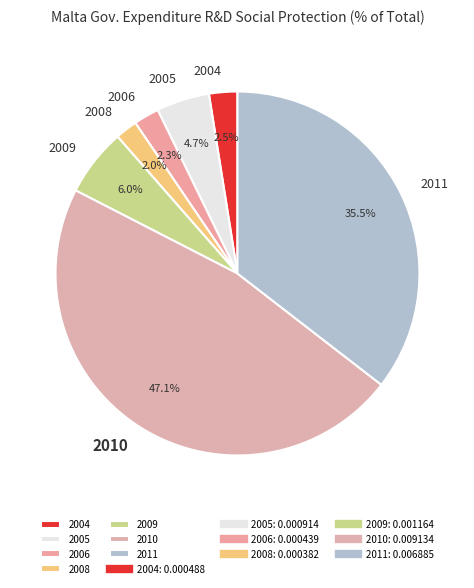

To the nearest percent, what is the average slice percentage?

14%